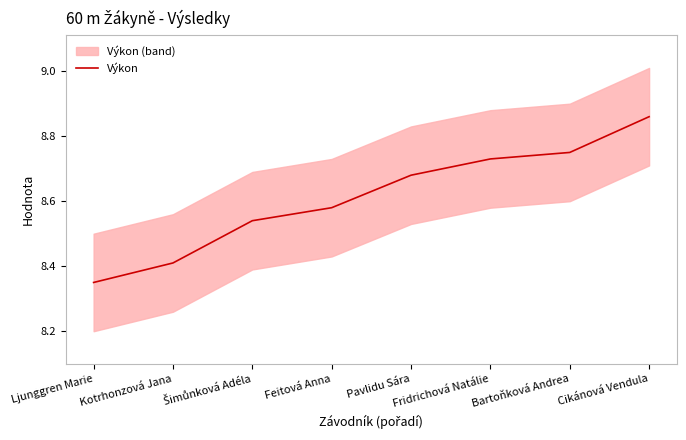

What is the change in value from Šimůnková Adéla to Fridrichová Natálie?

+0.2